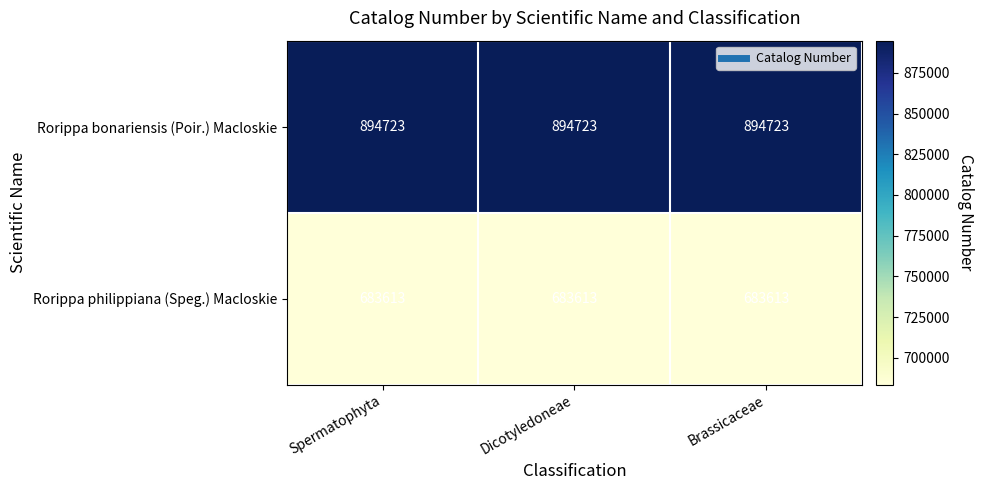

At how many categories does at least one series exceed 747769?

3